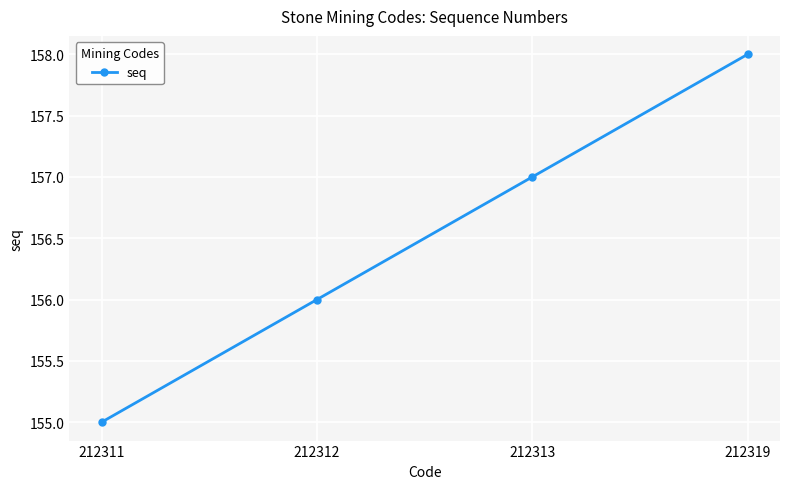

What is the difference between the maximum and second lowest values?

2